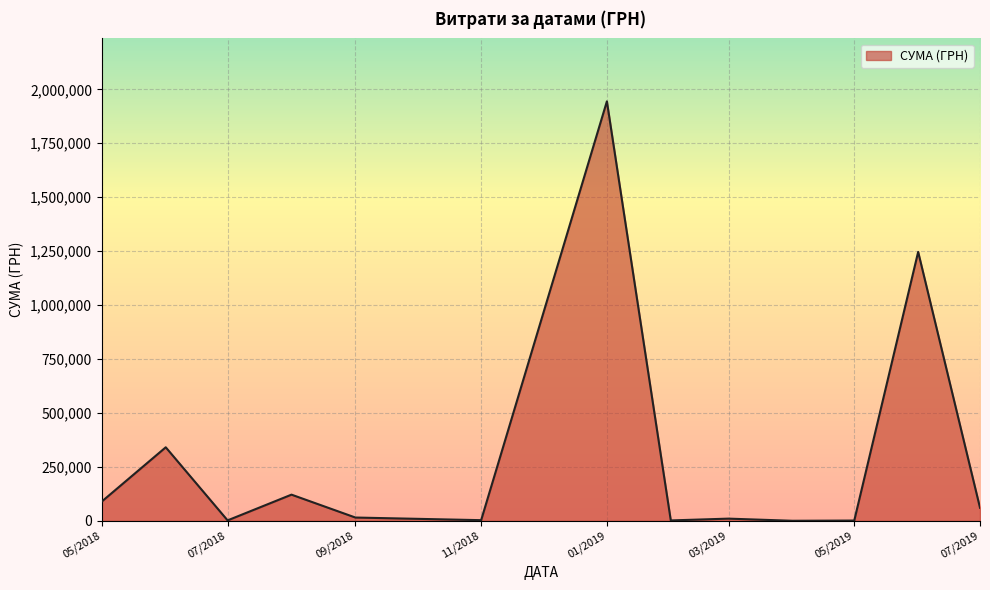

What is the maximum value shown in the chart?

1944370.4